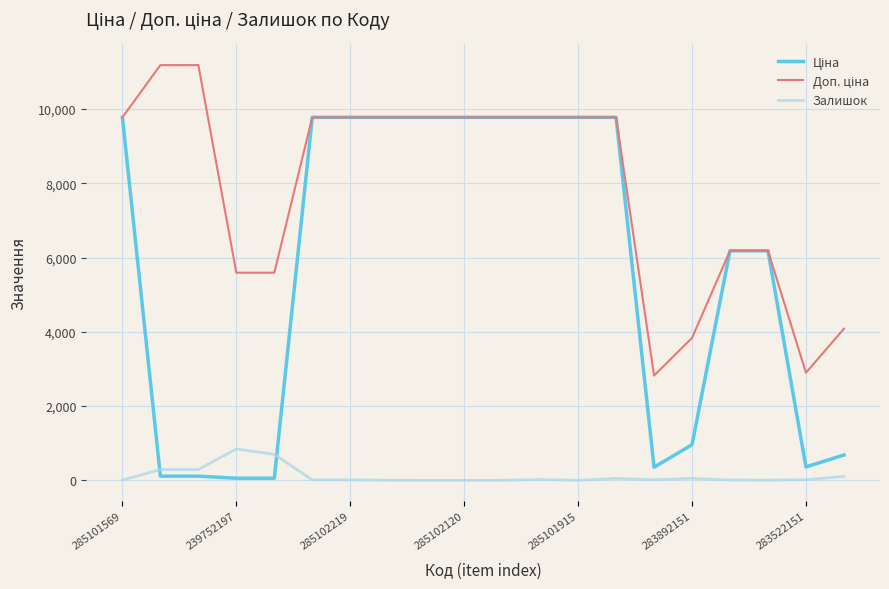

How many series are shown in this chart?

3